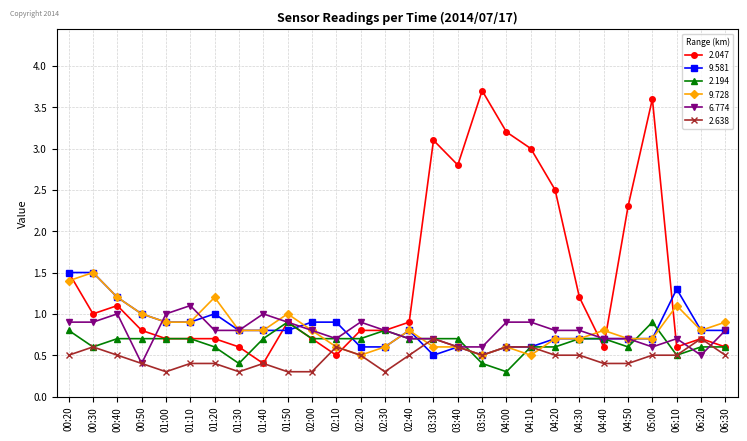

True or false: 6.774 has a value of 0.6 at 03:40.

True